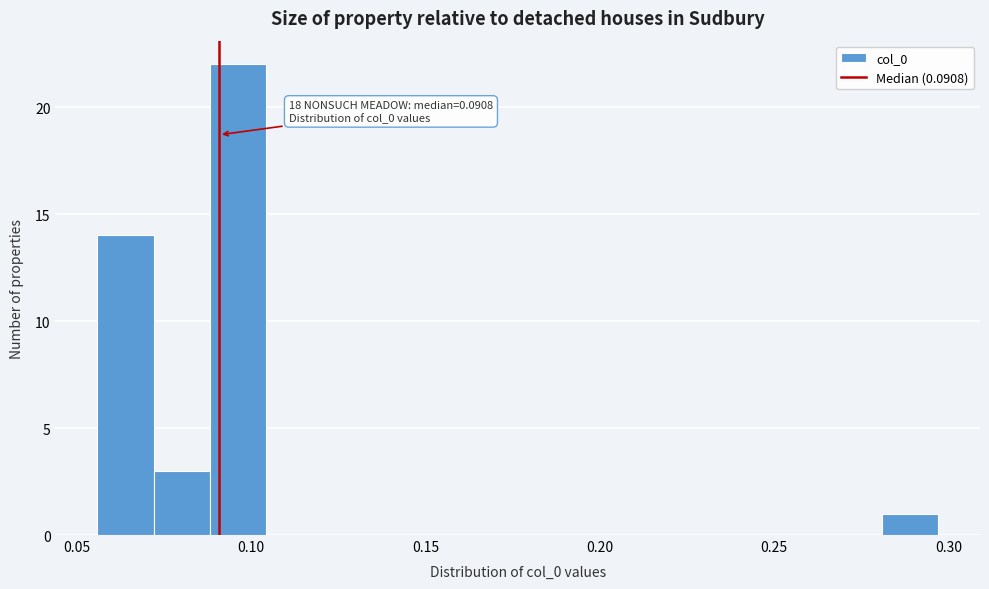

Around what value on the x-axis is the tallest bar? Give the approximate position of its centre, as read against the axis.

0.095